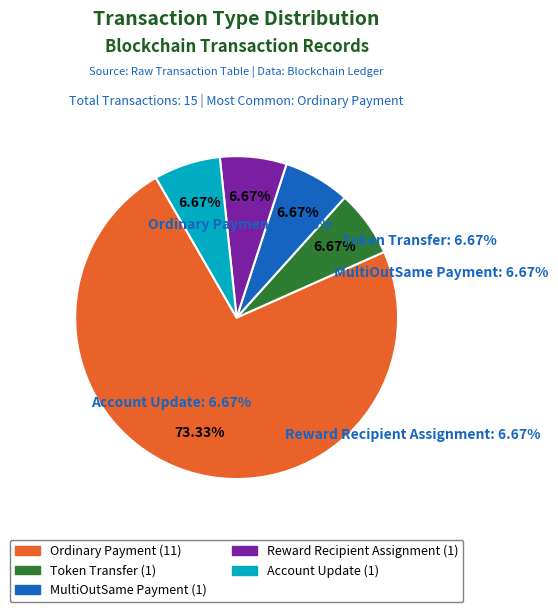

How many slices are in this pie chart?

5